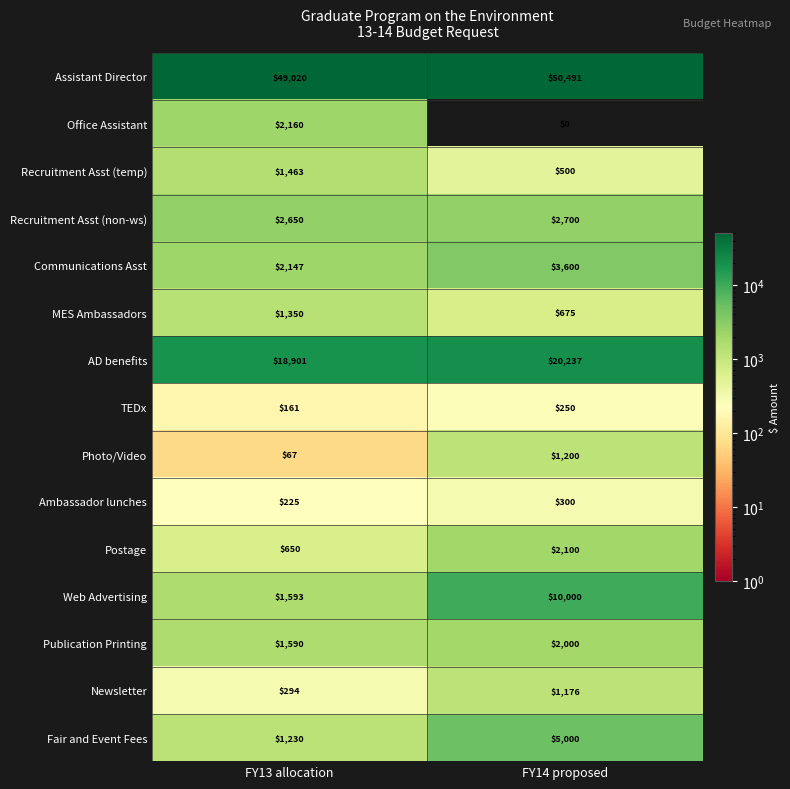

What is the difference between the maximum and minimum values in the Assistant Director series?

1471